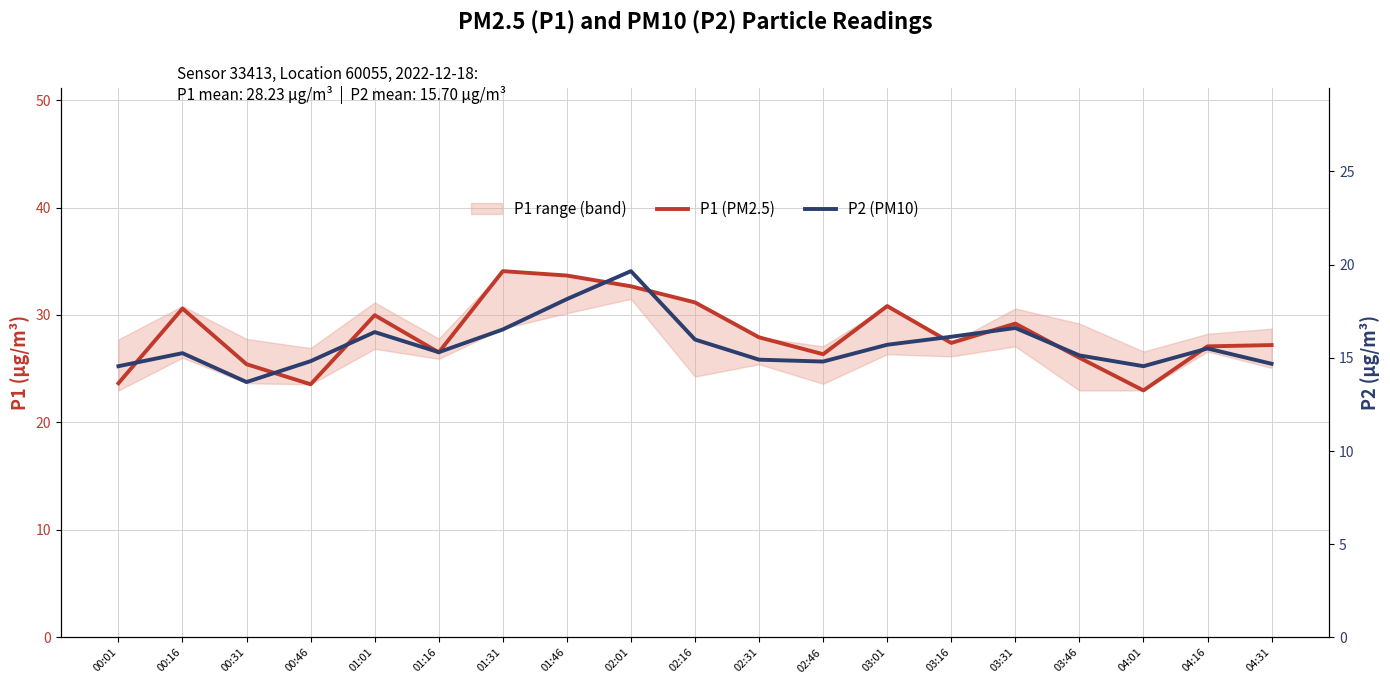

What is the difference between the P1 (PM2.5) values at 04:01 and 03:46?

3.0